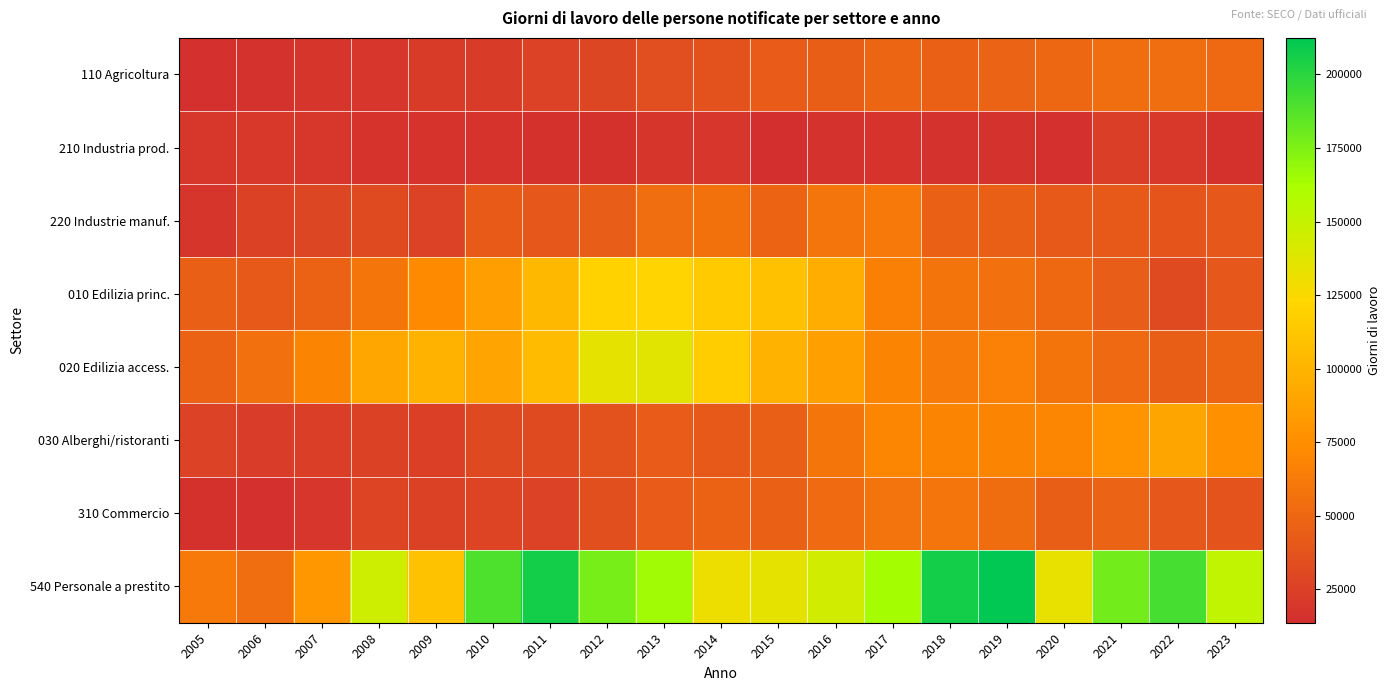

What is the spread (max minus min) of values at 2022?

172023